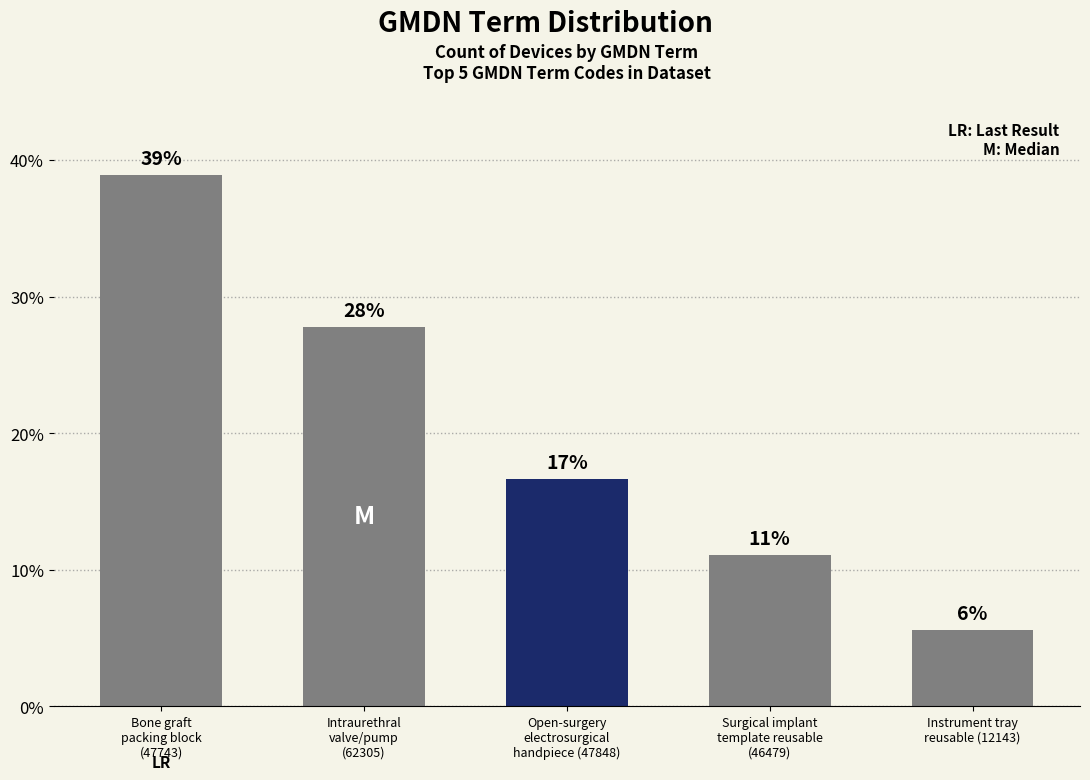

True or false: the data shows 27.8 at Intraurethral
valve/pump
(62305).

True